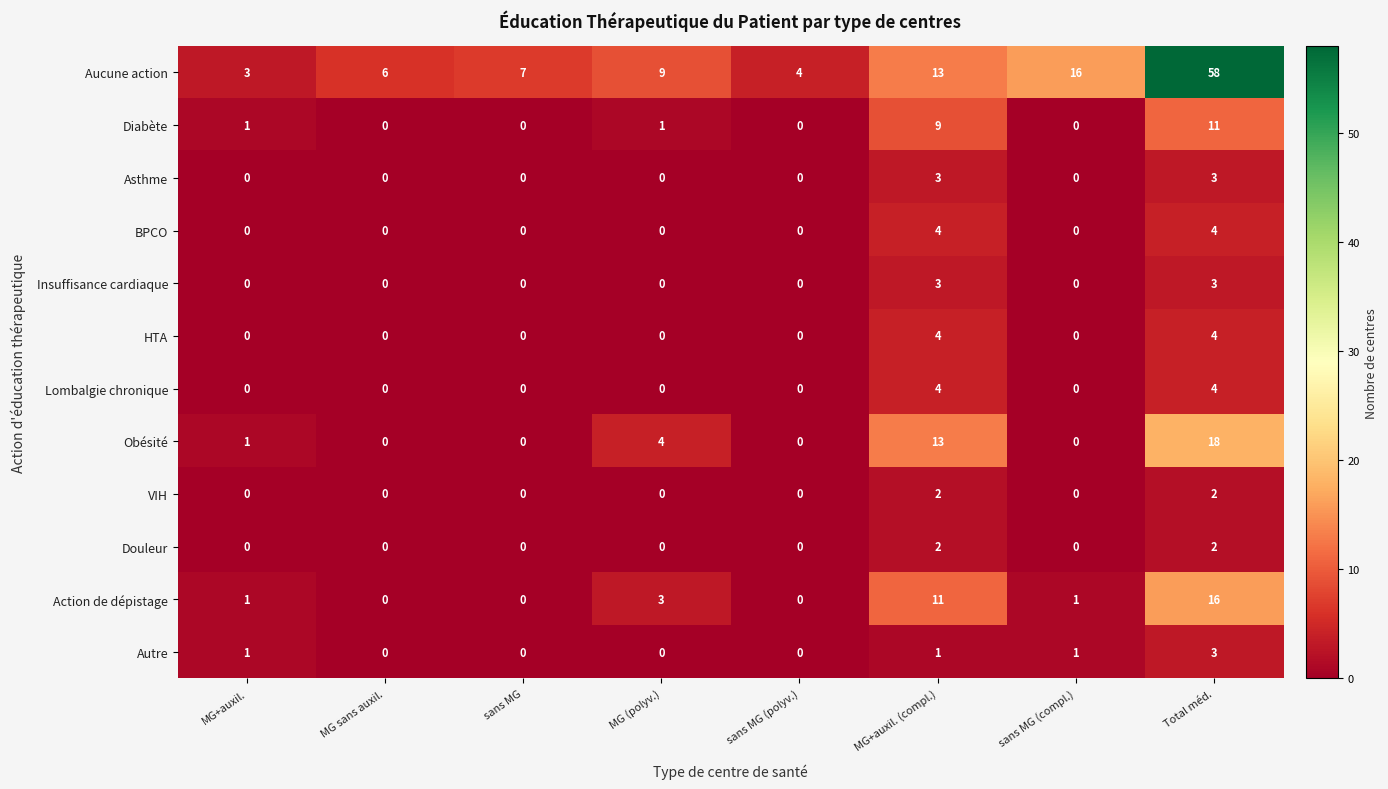

Is the value of Autre at sans MG (compl.) greater than the value of Insuffisance cardiaque at MG+auxil.?

Yes